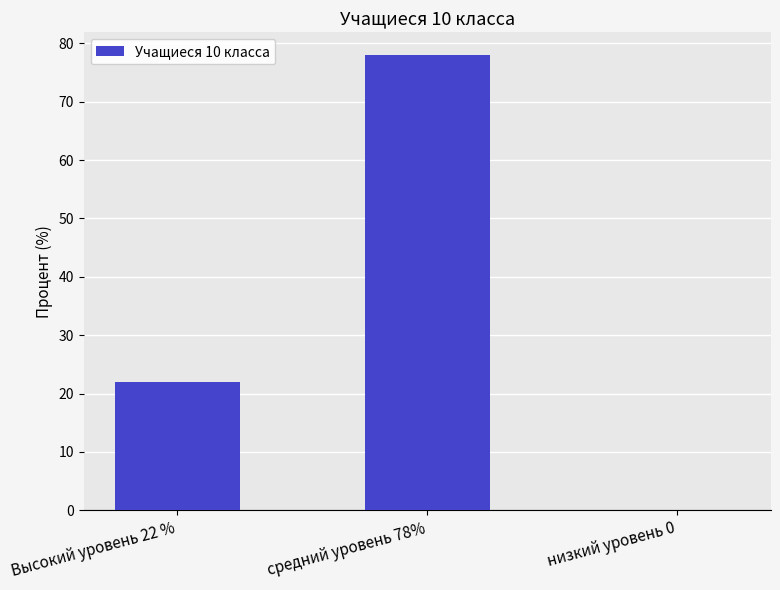

True or false: the data shows 45 at средний уровень 78%.

False